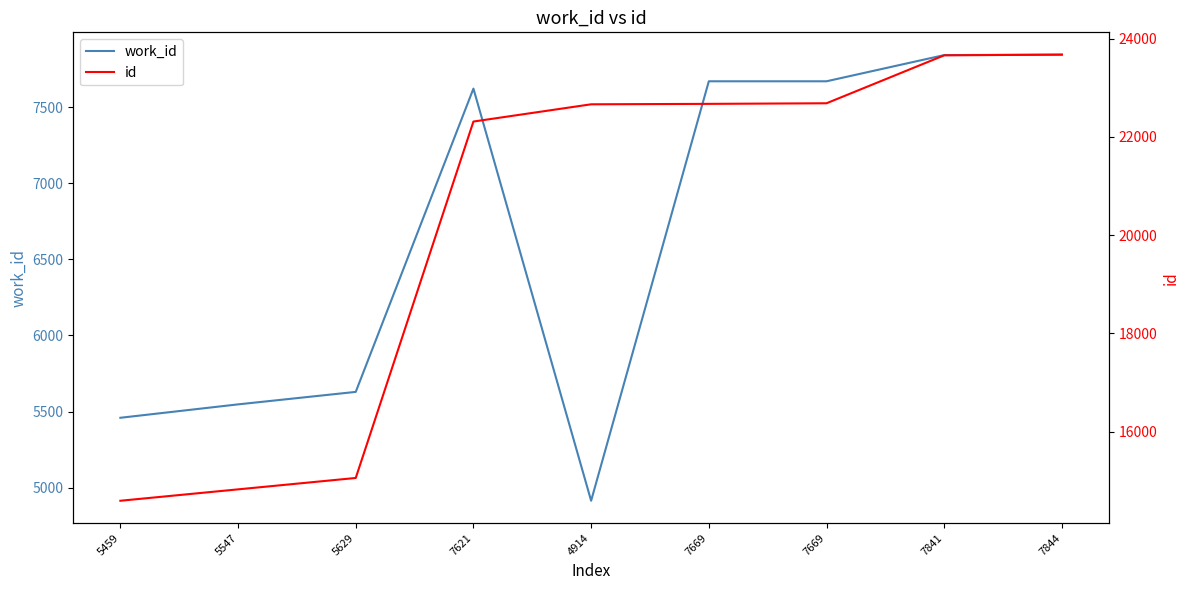

How many lines are shown in the chart?

2